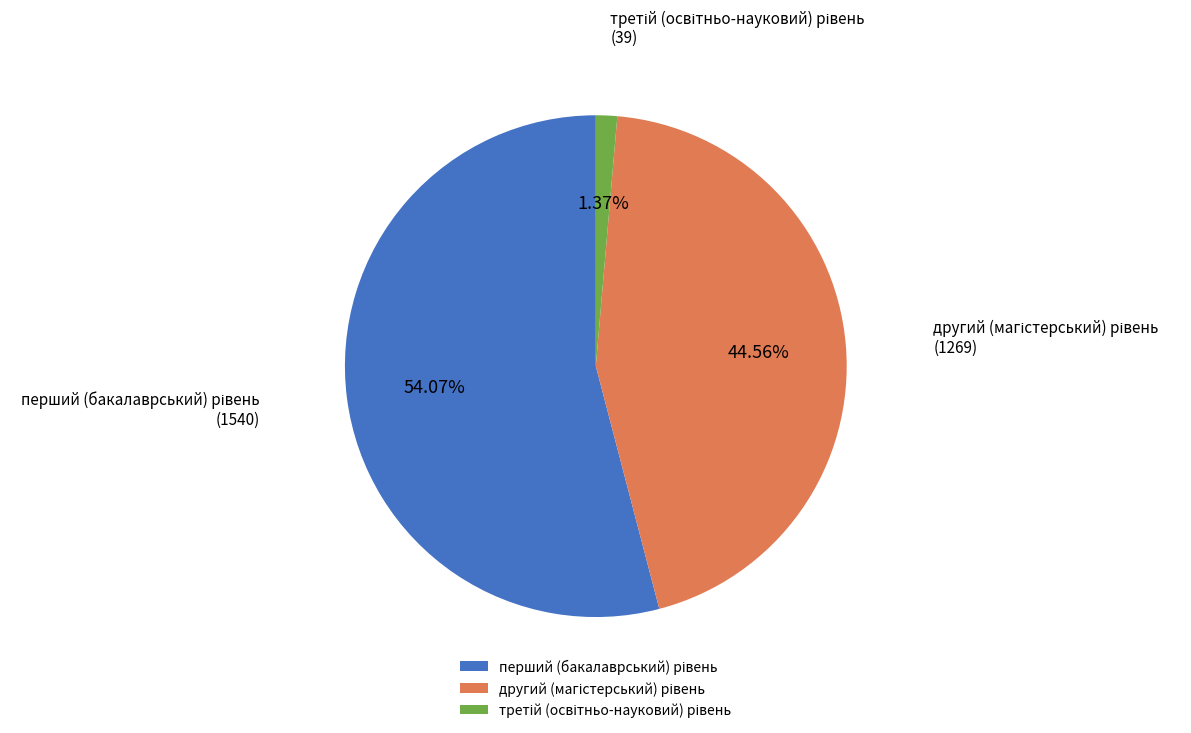

Does any single category account for the majority?

Yes